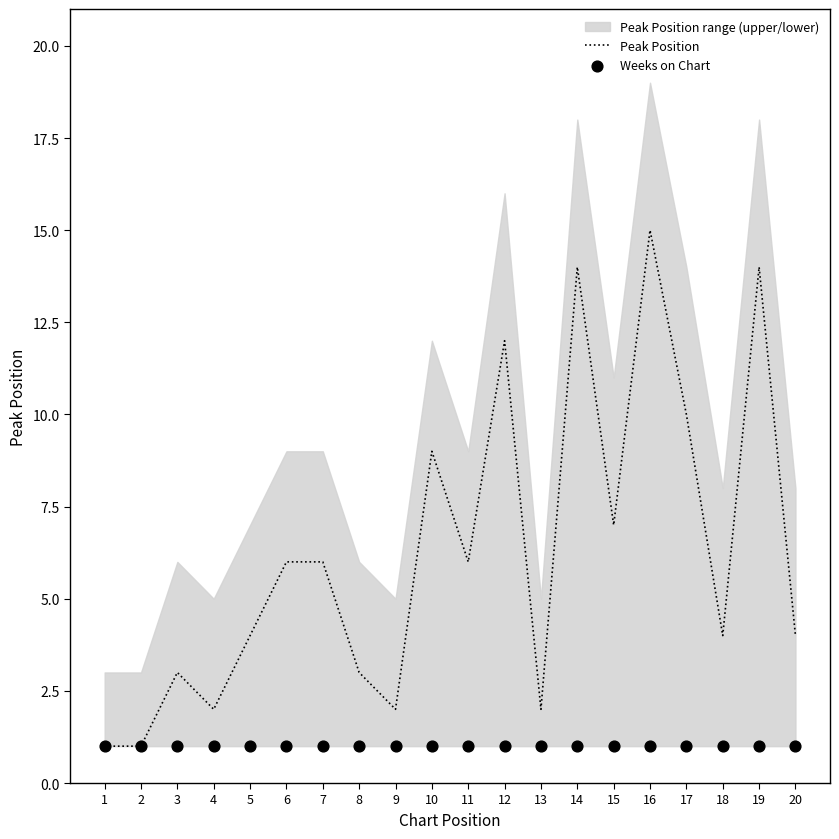

Which series has the largest Y range (max minus min)?

Peak Position